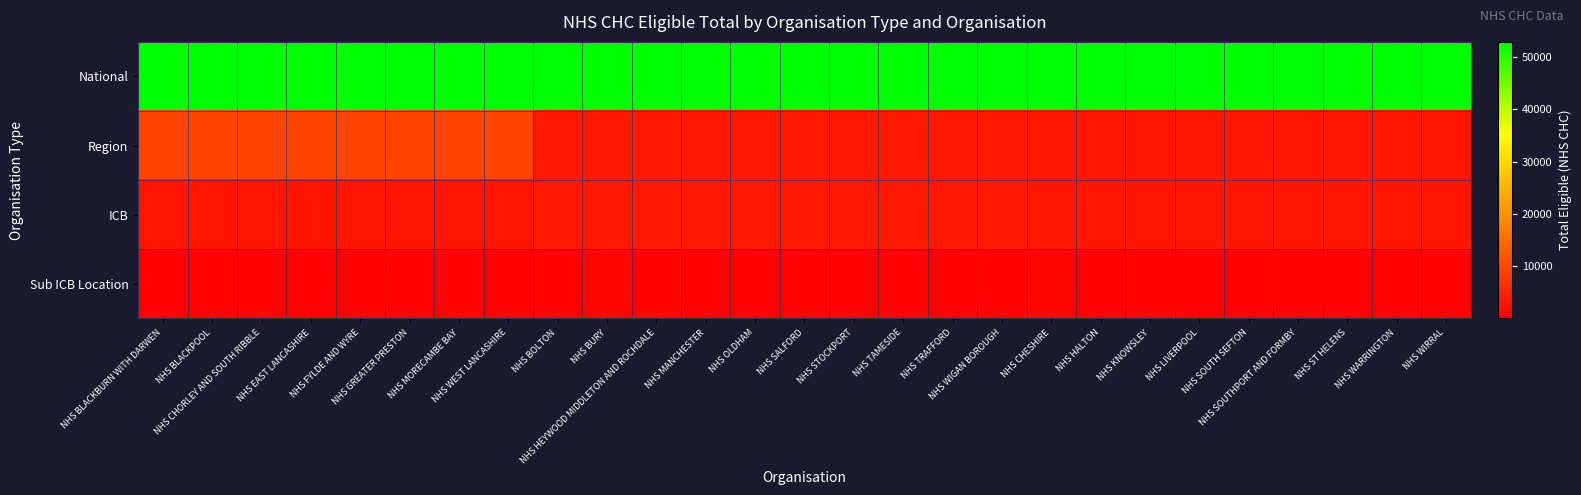

What is the difference between the highest and lowest values at NHS WEST LANCASHIRE?

52728